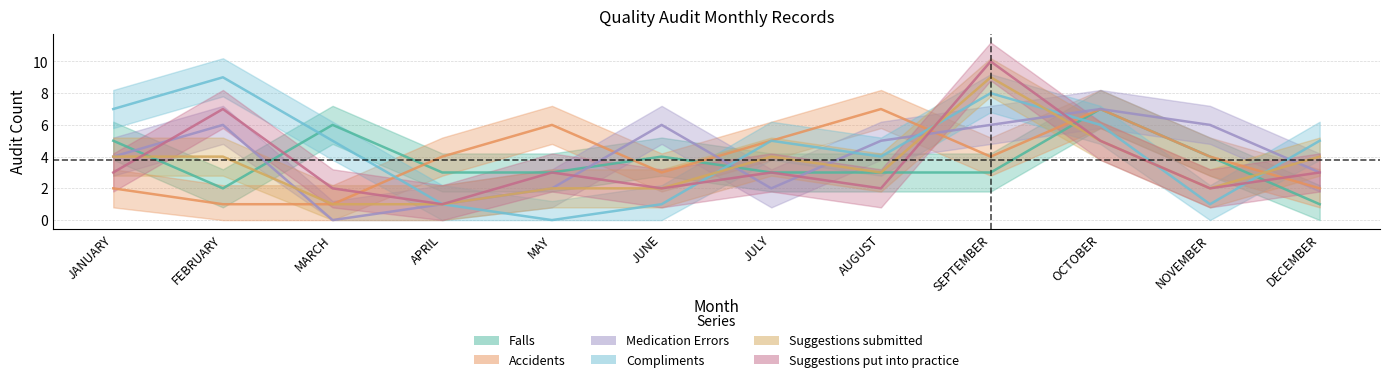

Which series has the widest spread of values?

Compliments